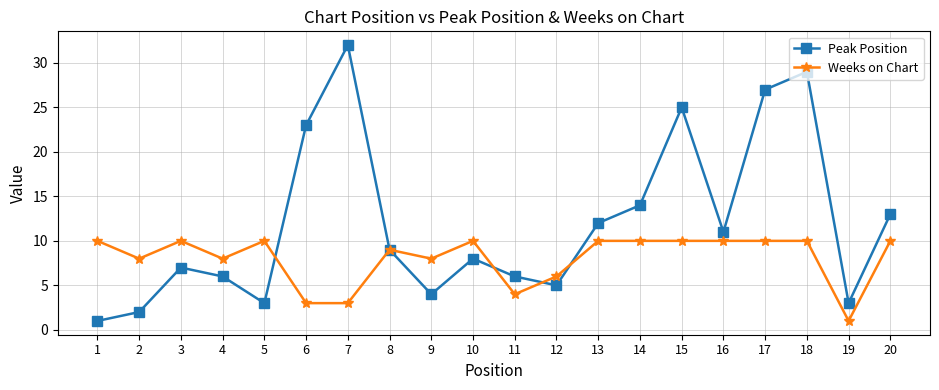

Is the value of Peak Position at 12 greater than the value of Weeks on Chart at 18?

No